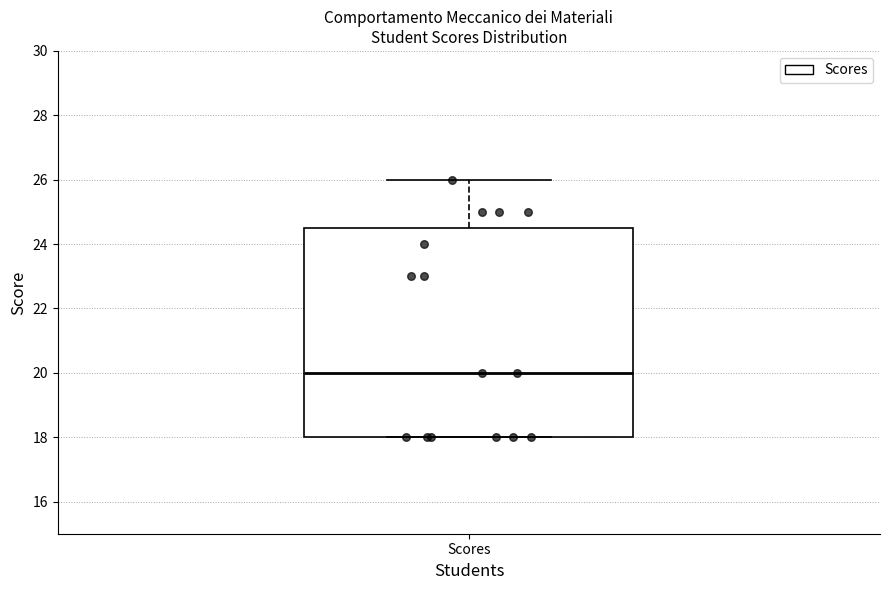

Read this box plot against the y-axis: the position of the median line, the range covered by the box, and the ends of both whiskers. The values are not printed on the chart, so give them approximately, as read against the axis.

median 20.0, box 18.0 to 24.6, whiskers 18.0 to 26.0